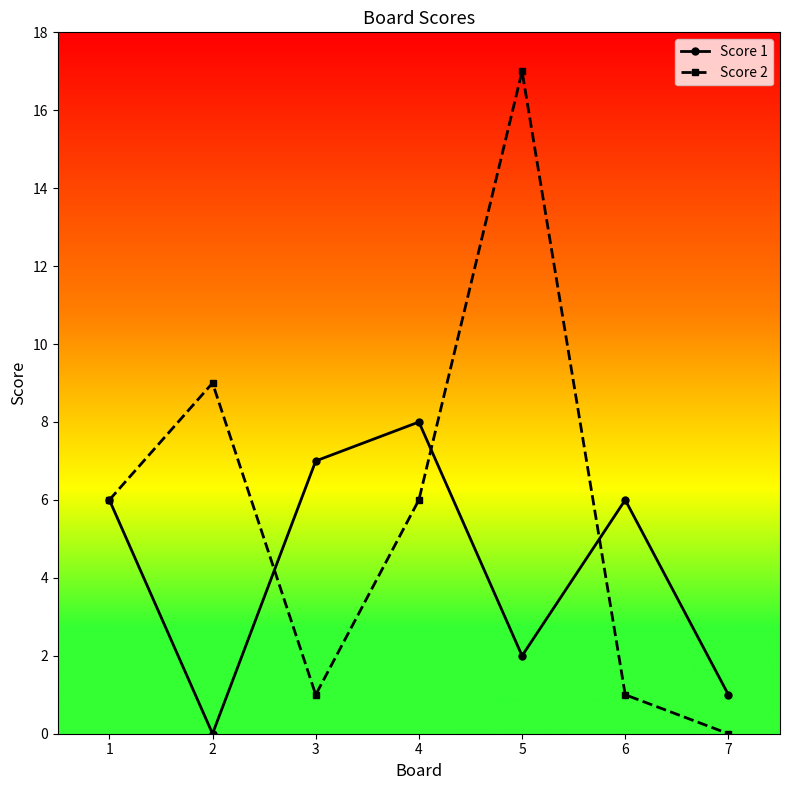

Which series has the largest total across all categories?

Score 2